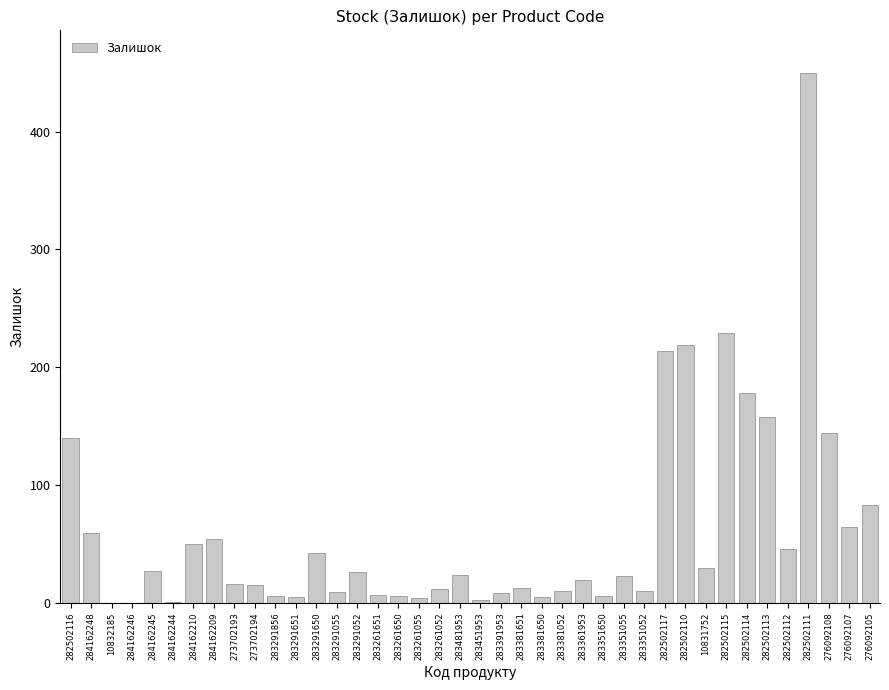

What is the greatest value displayed?

450